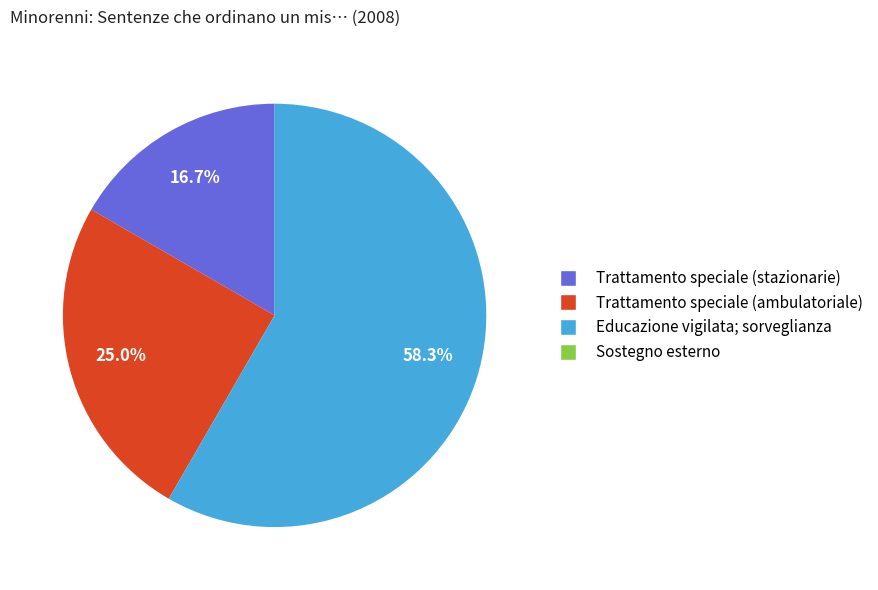

Which slice is the largest?

Educazione vigilata; sorveglianza